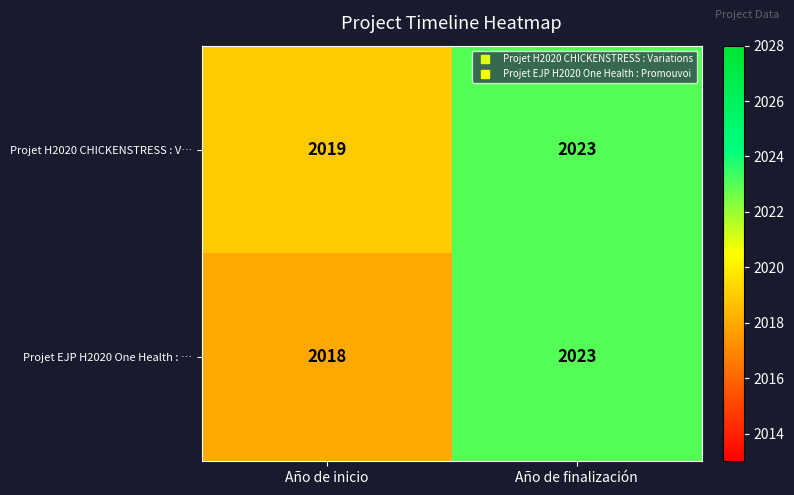

How many series are shown in this chart?

2